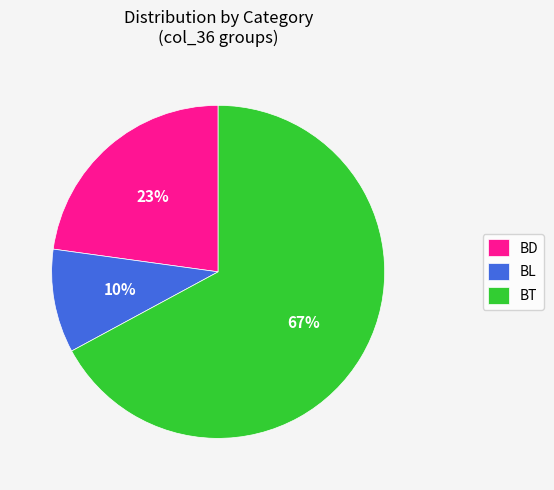

What is the smallest slice in the pie chart?

BL